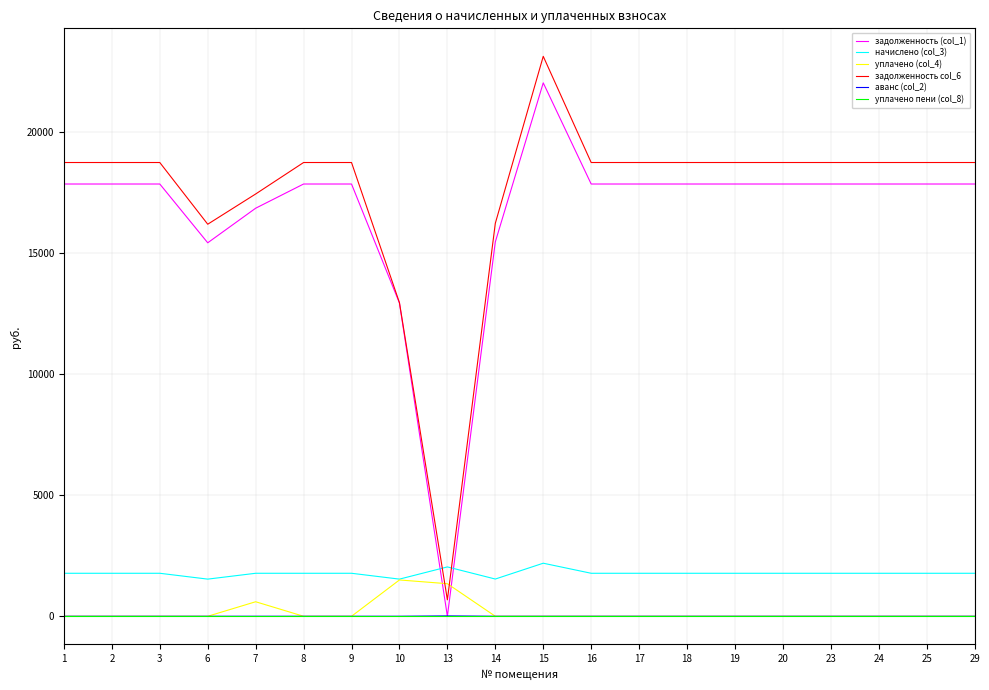

At which category does the chart reach its peak across all series?

15